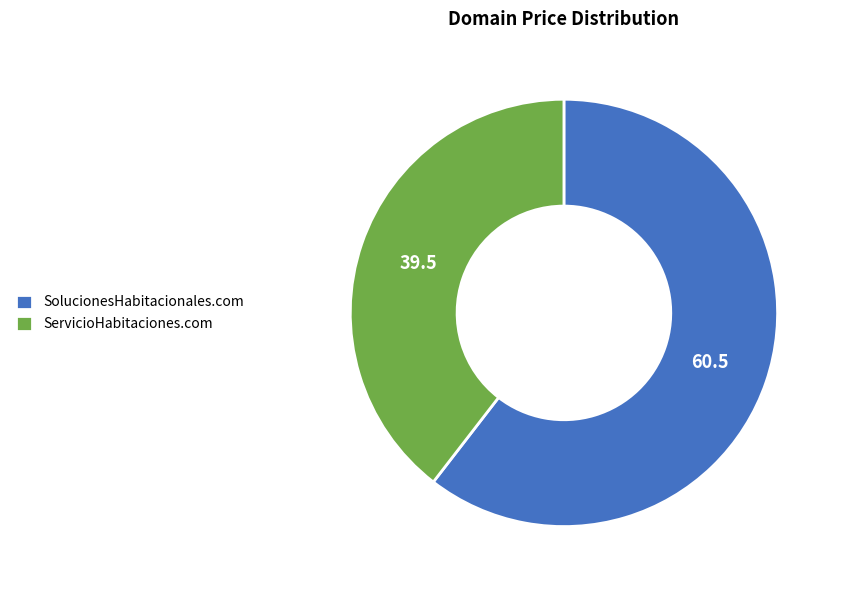

Which has a higher value, ServicioHabitaciones.com or SolucionesHabitacionales.com?

SolucionesHabitacionales.com